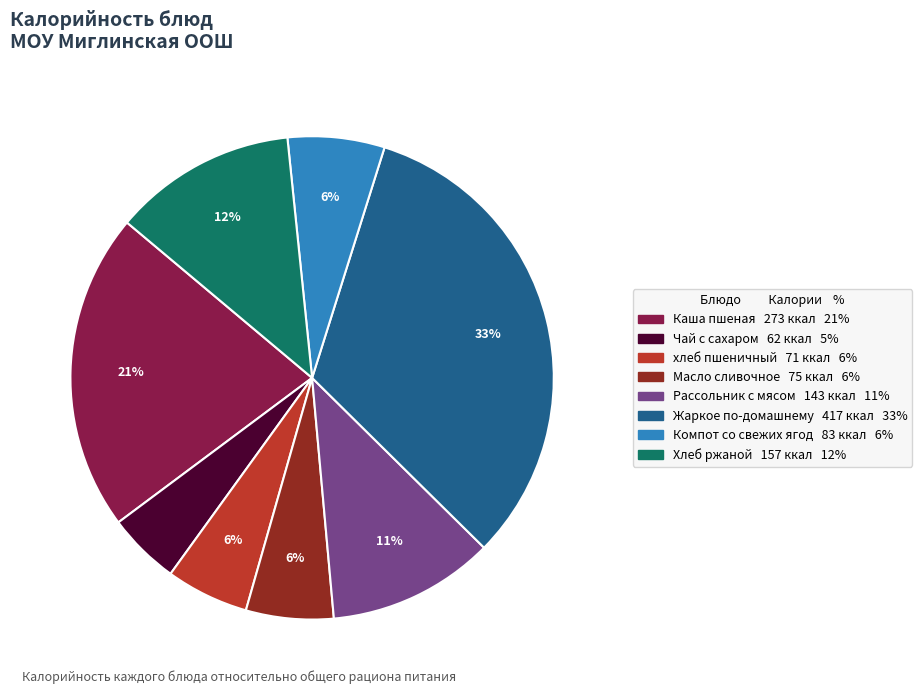

Do Чай с сахаром and Масло сливочное together represent more than half of the pie?

No